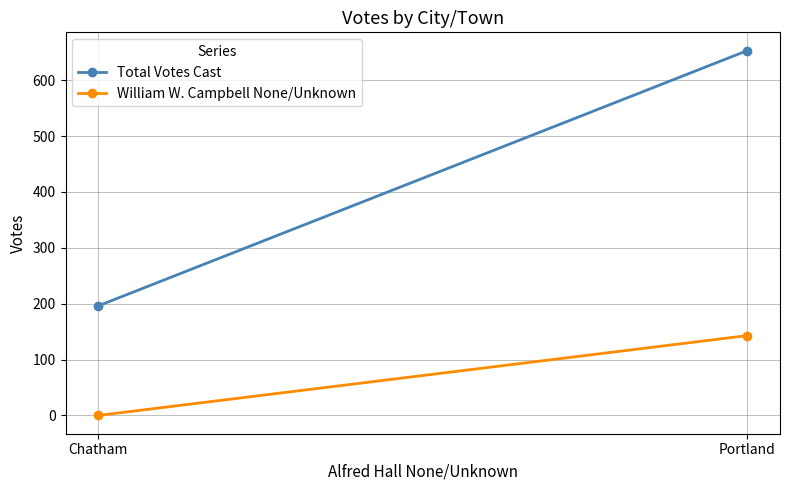

How many data points in William W. Campbell None/Unknown are less than 143?

1